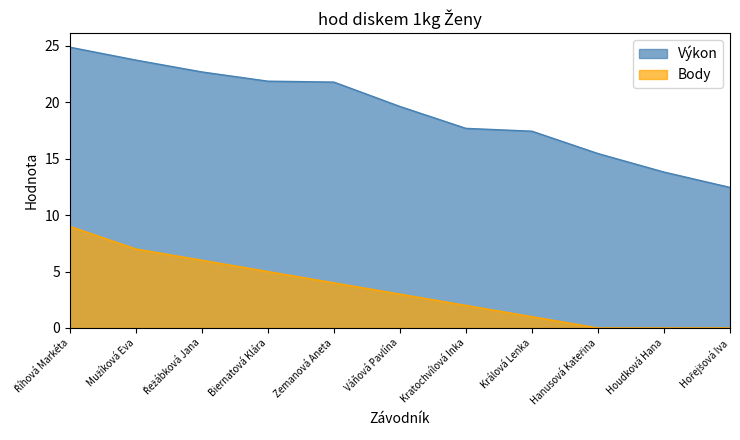

What is the lowest value of the Výkon series?

12.4